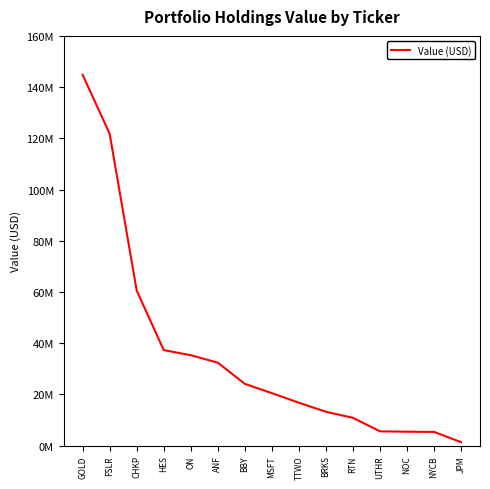

Is it true that the value at HES is 37322000?

True